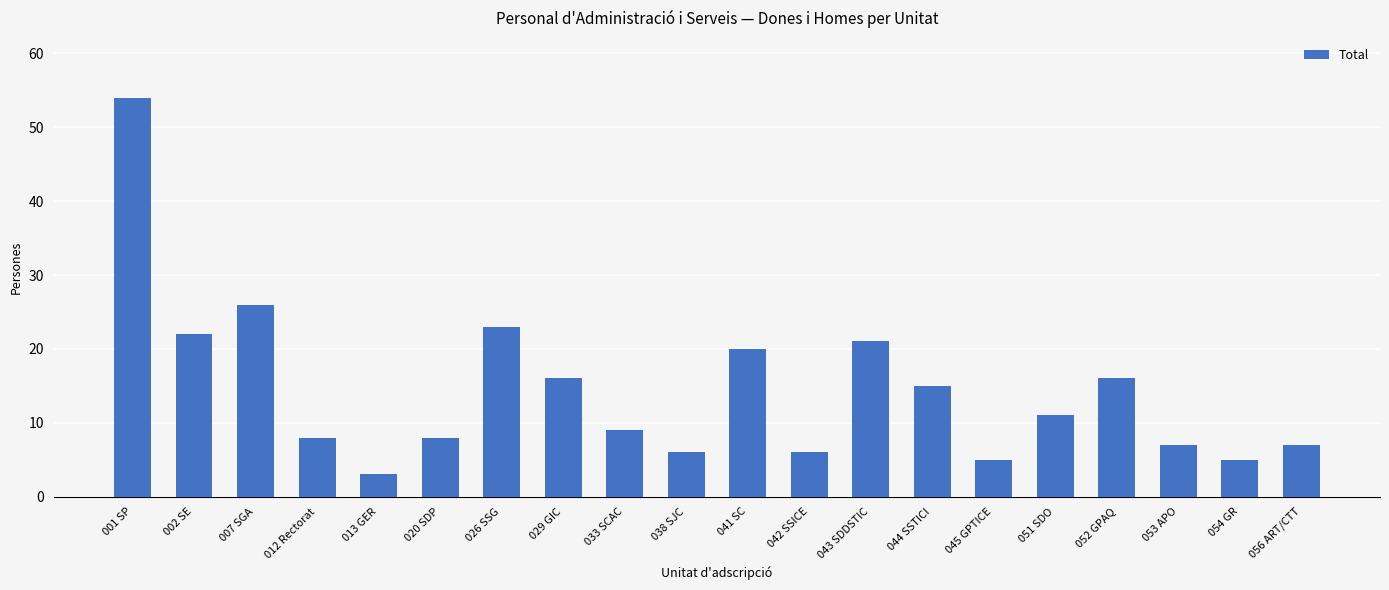

The chart shows a value of 35 at 001 SP. True or false?

False